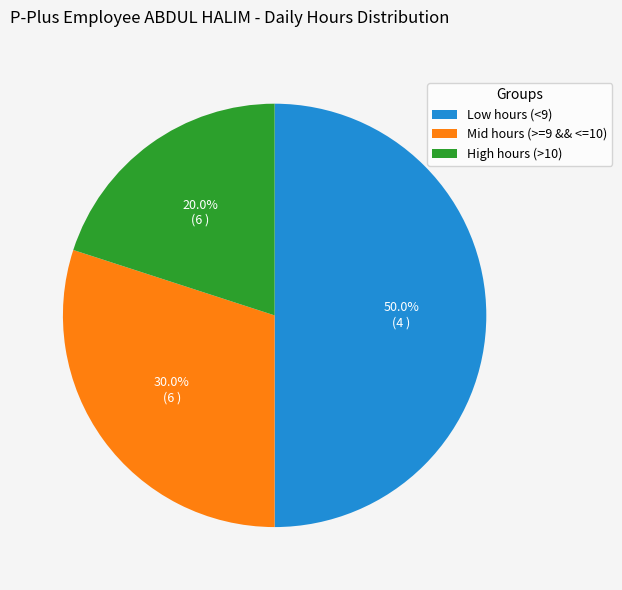

Count the number of slices in the pie.

3